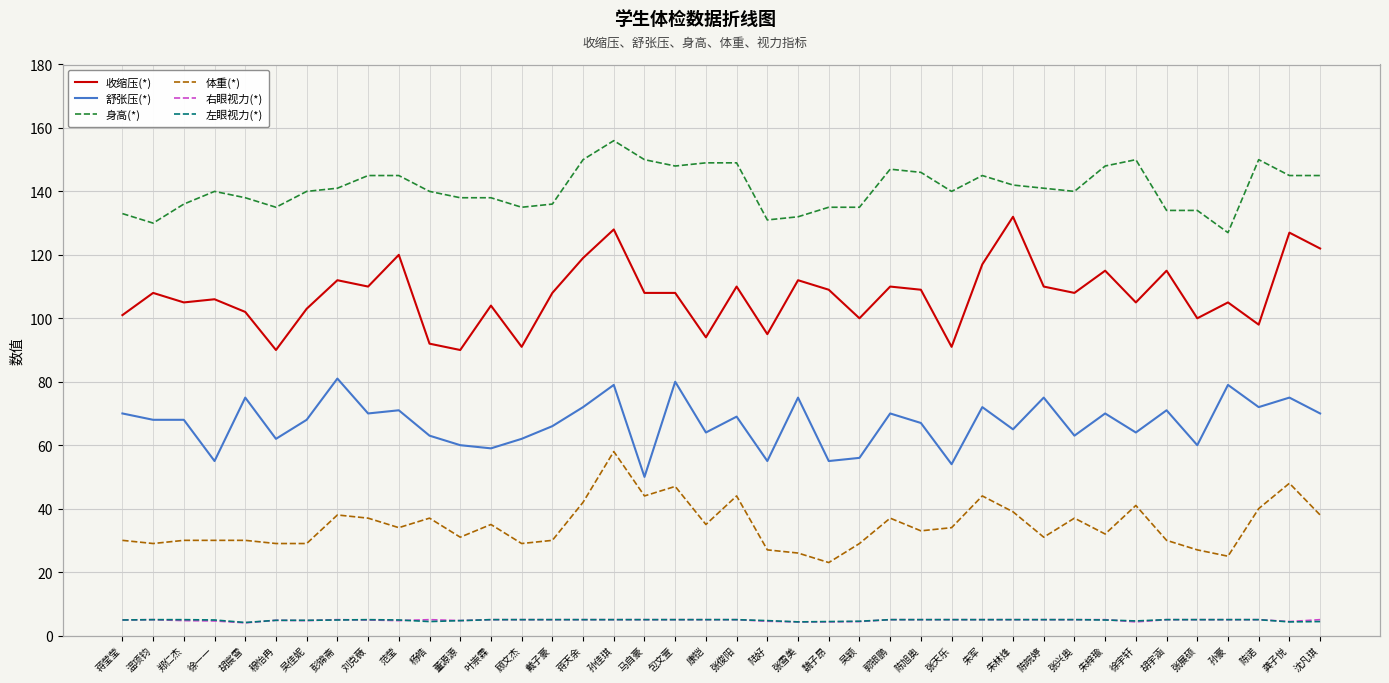

What is the highest value of the 舒张压(*) series?

81.0